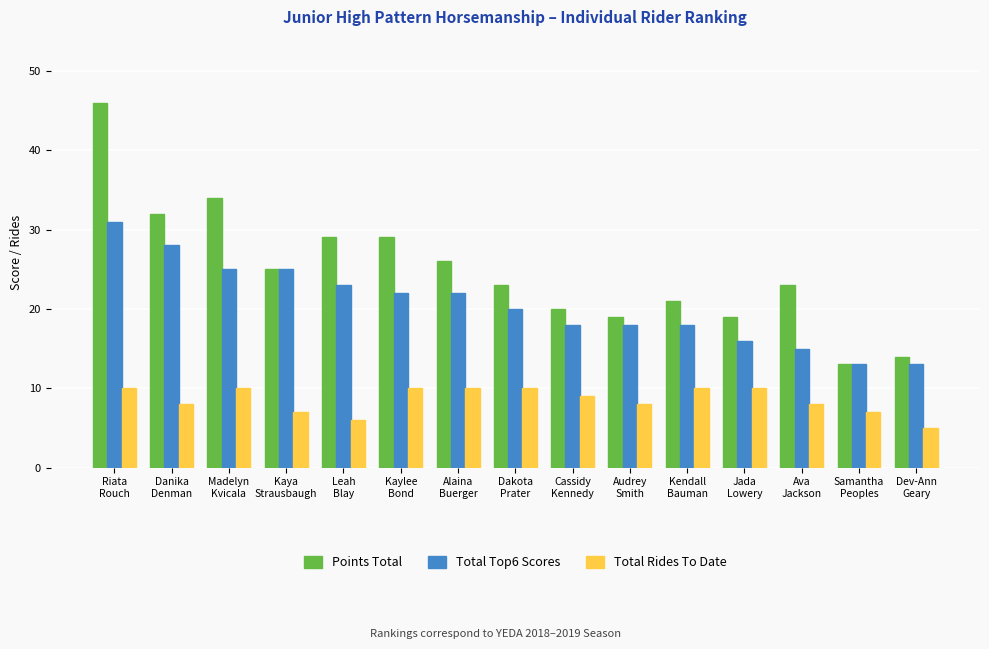

Which series changed the most between Leah
Blay and Cassidy
Kennedy?

Points Total